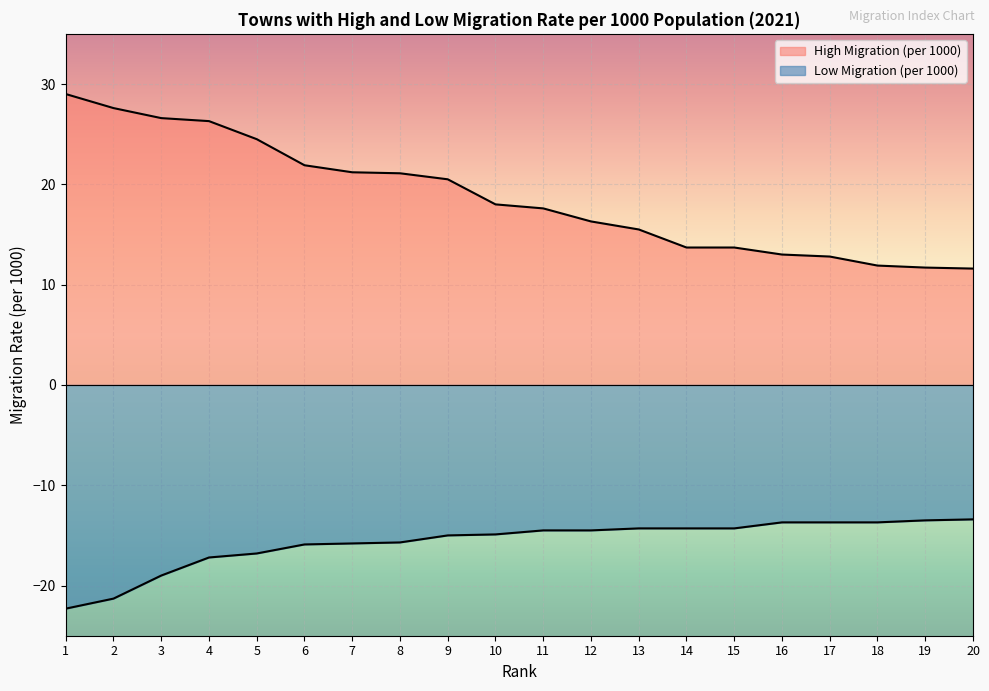

Between 3 and 17, which series saw the biggest shift?

High Migration (per 1000)